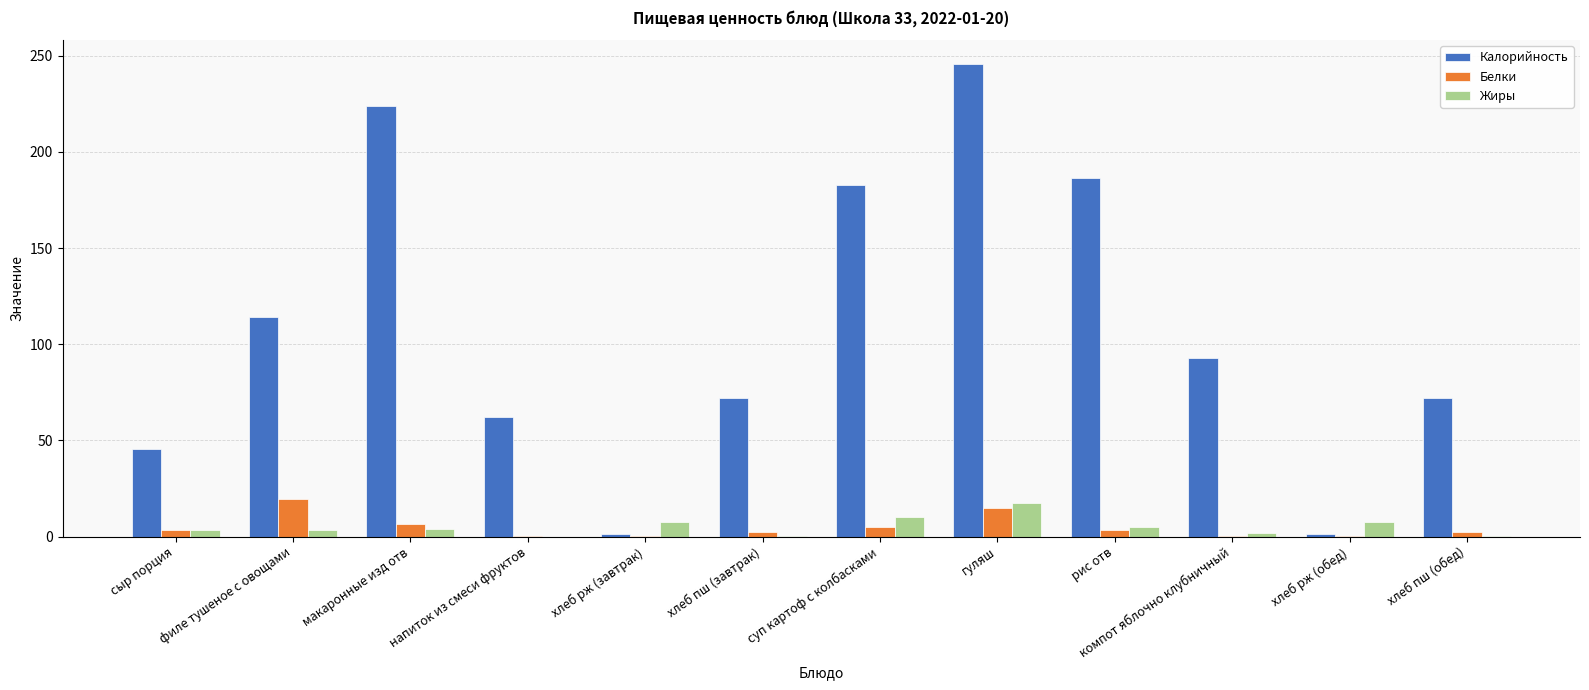

At which category is the sum across all series the highest?

гуляш